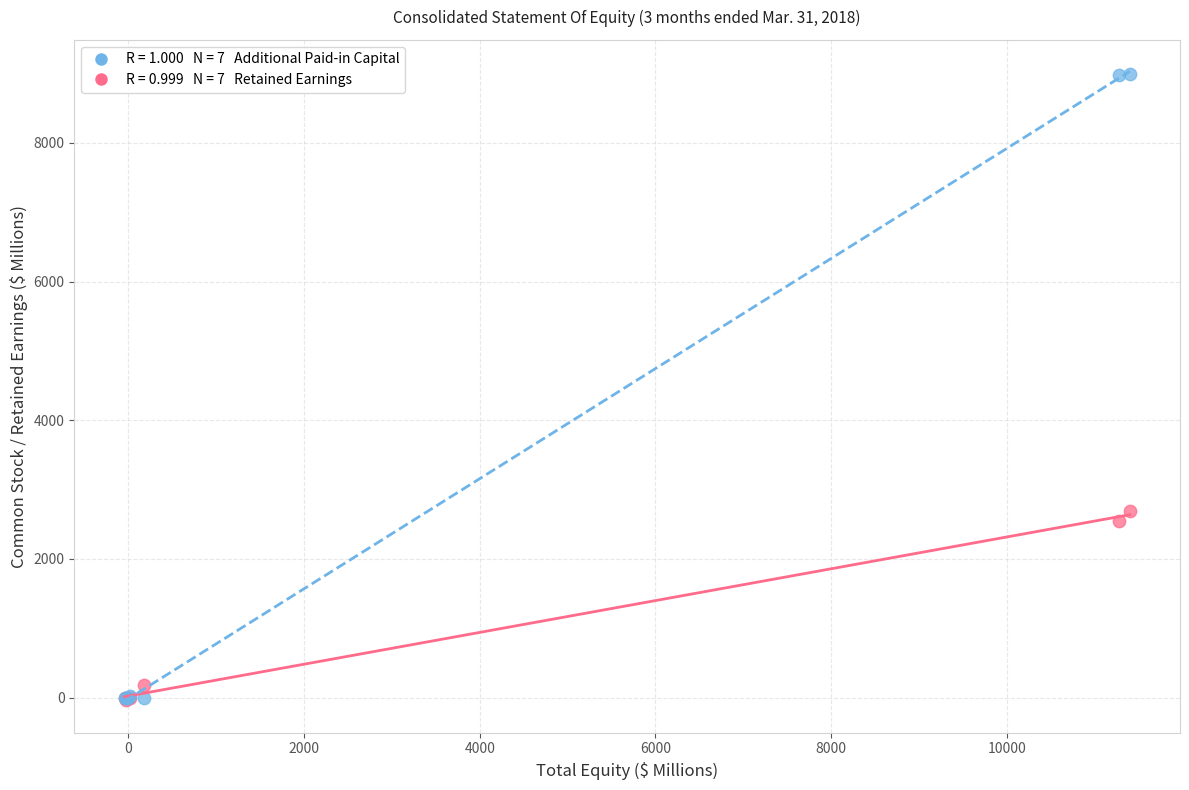

Across all series, what Y value is closest to 4482?

2698